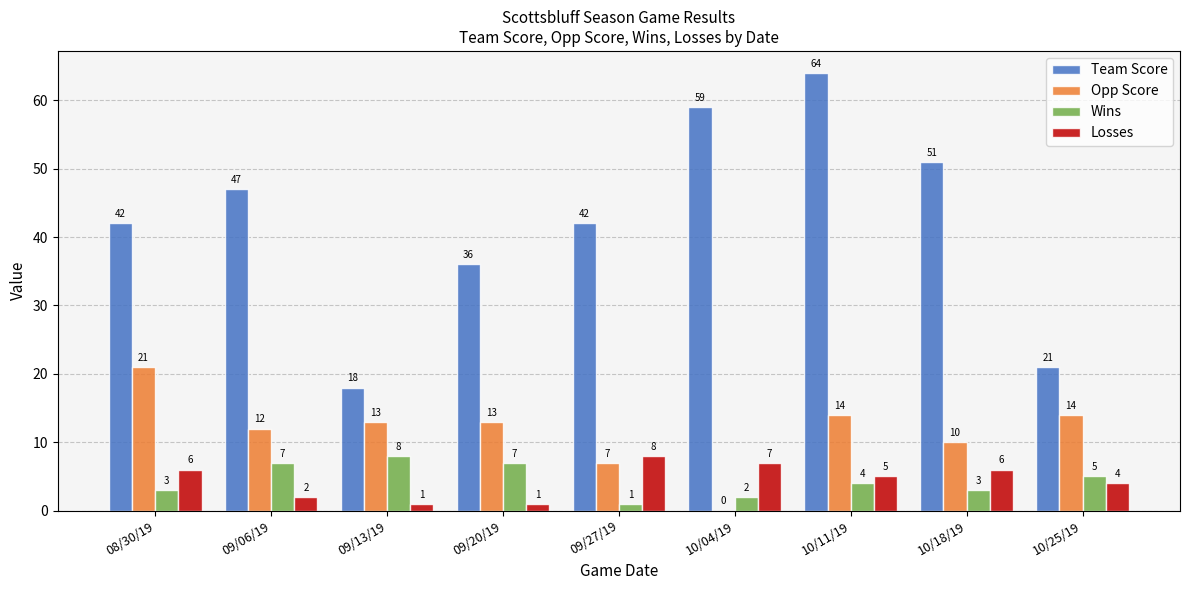

Which category has the highest value in the Team Score series?

10/11/19